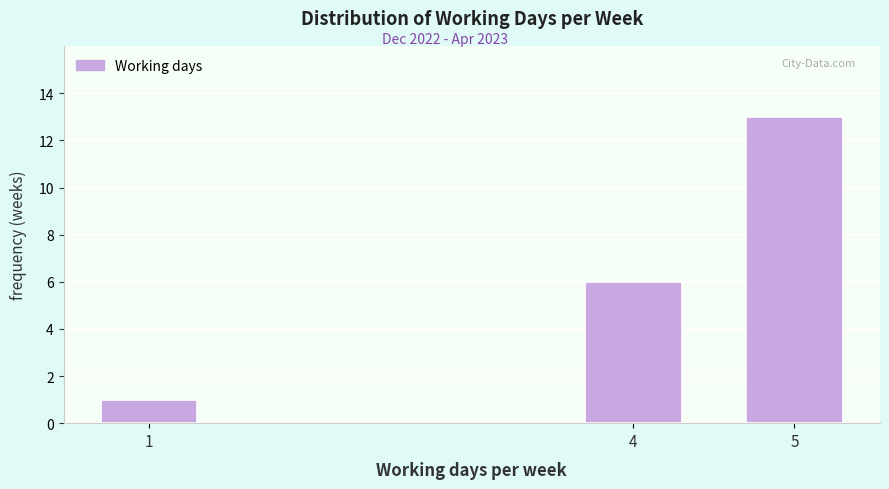

Reading left to right, transcribe all the data shown in this chart.

1	6	13